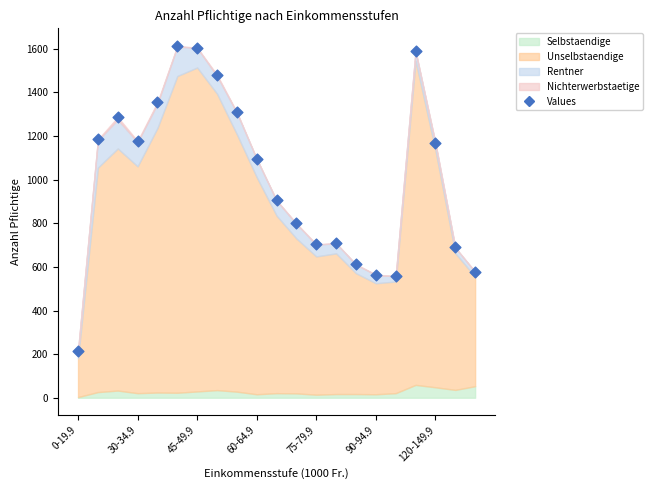

What is the range of Y values (max minus min)?

1397